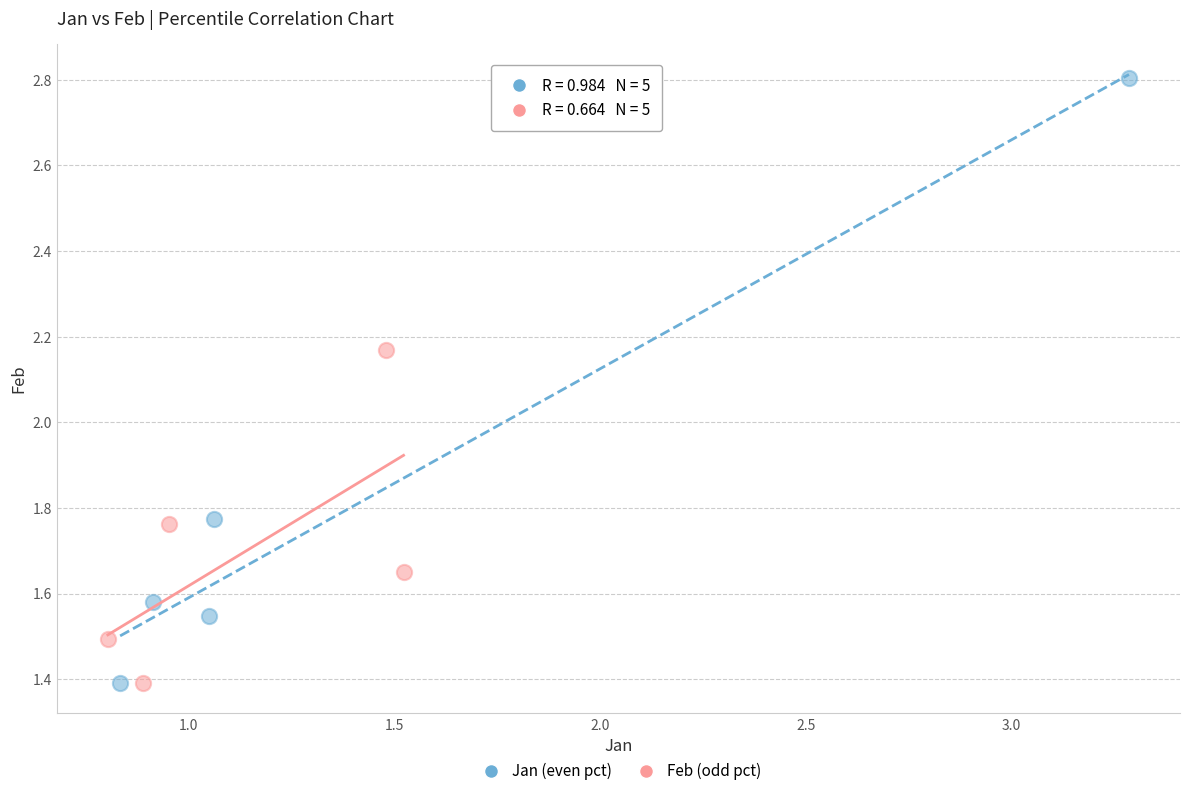

Which series has the largest Y range (max minus min)?

Jan (even pct)